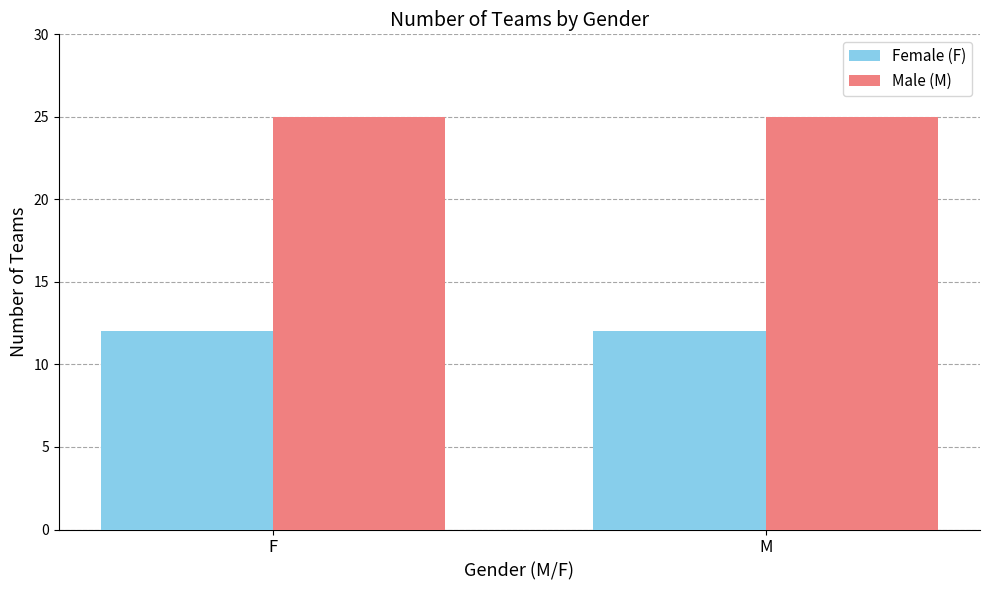

Are the bars grouped side by side (vs. stacked)?

Yes